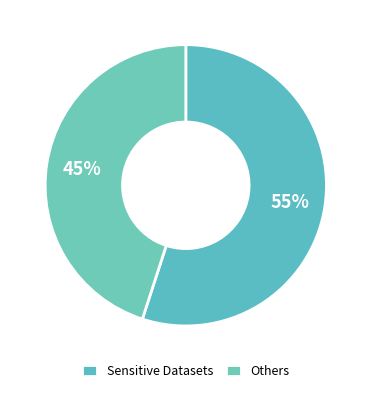

Is there any slice that represents more than half of the pie?

Yes